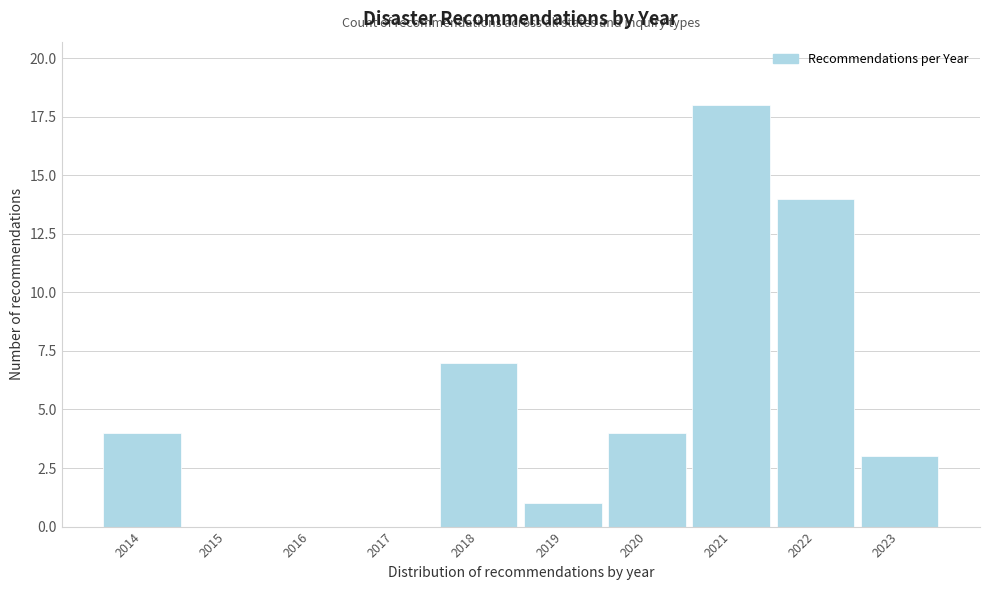

How tall is the bar that spans 2013.5 to 2014.5 on the x-axis? The values are not printed on the chart, so give them approximately, as read against the axis.

4